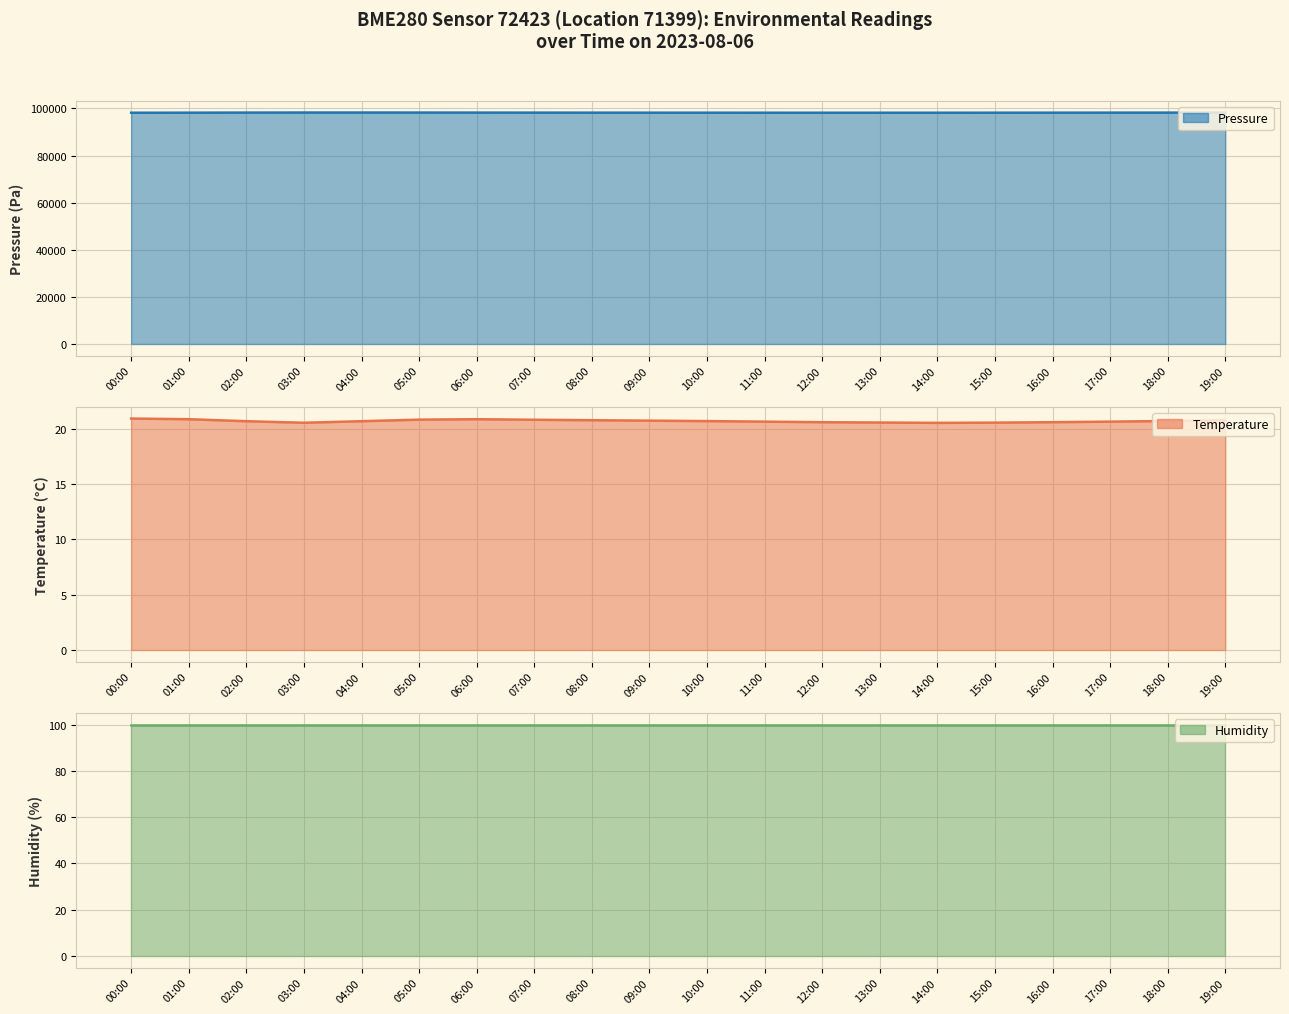

In temperature, how many points are higher than both neighbors (excluding endpoints)?

1